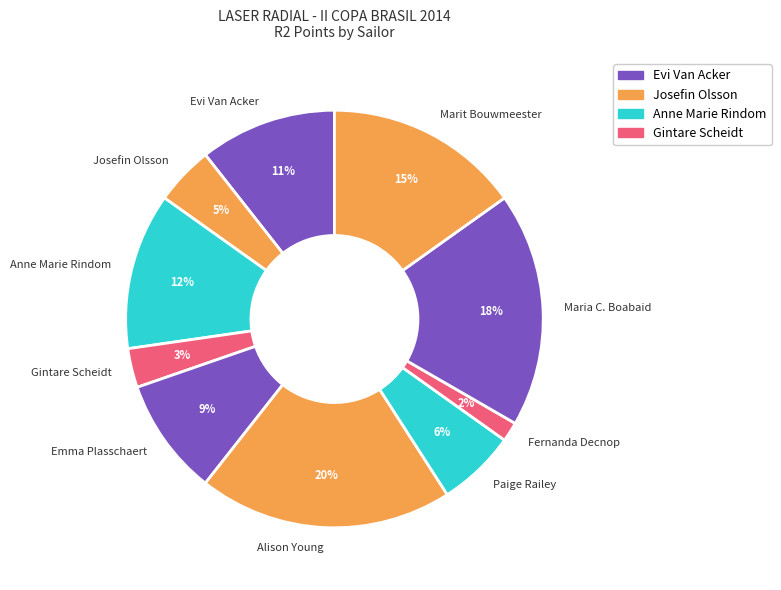

To the nearest percent, what is the difference between the Alison Young and Fernanda Decnop slice percentages?

18%